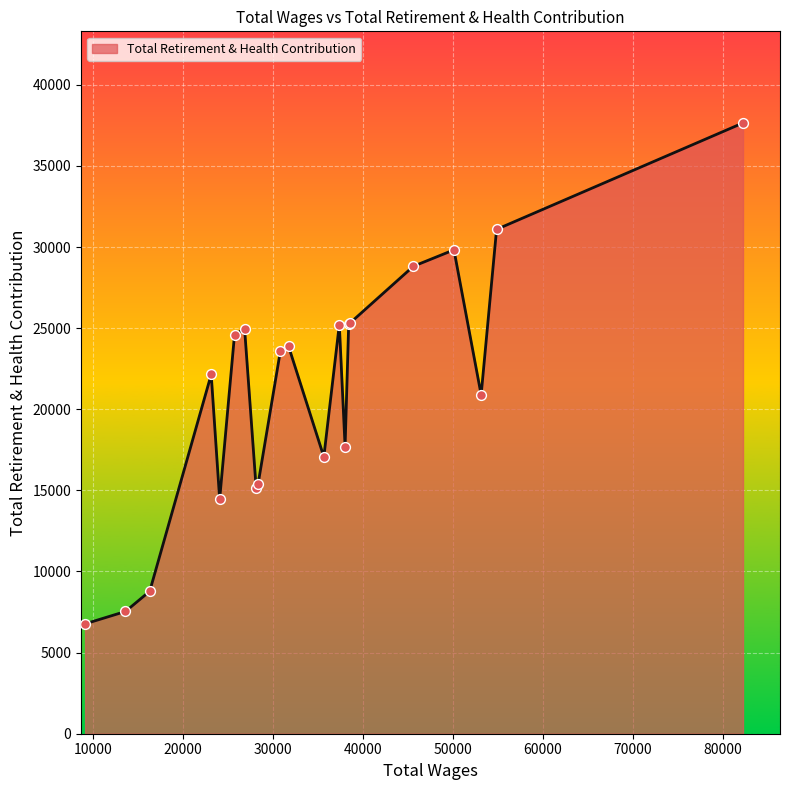

What is the greatest value displayed?

37647